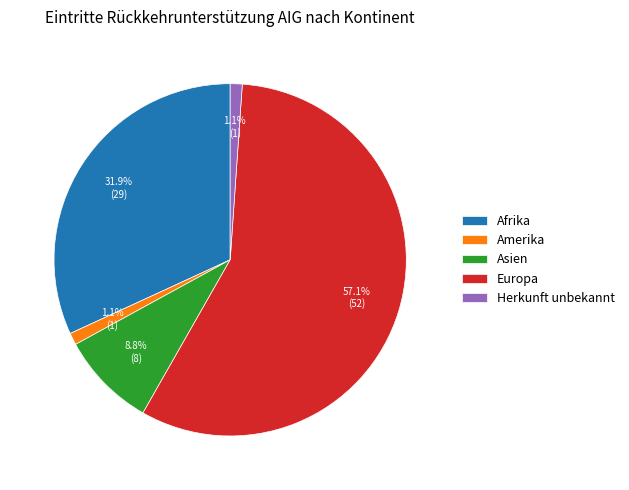

What percentage do Amerika and Afrika together represent?

33.0%